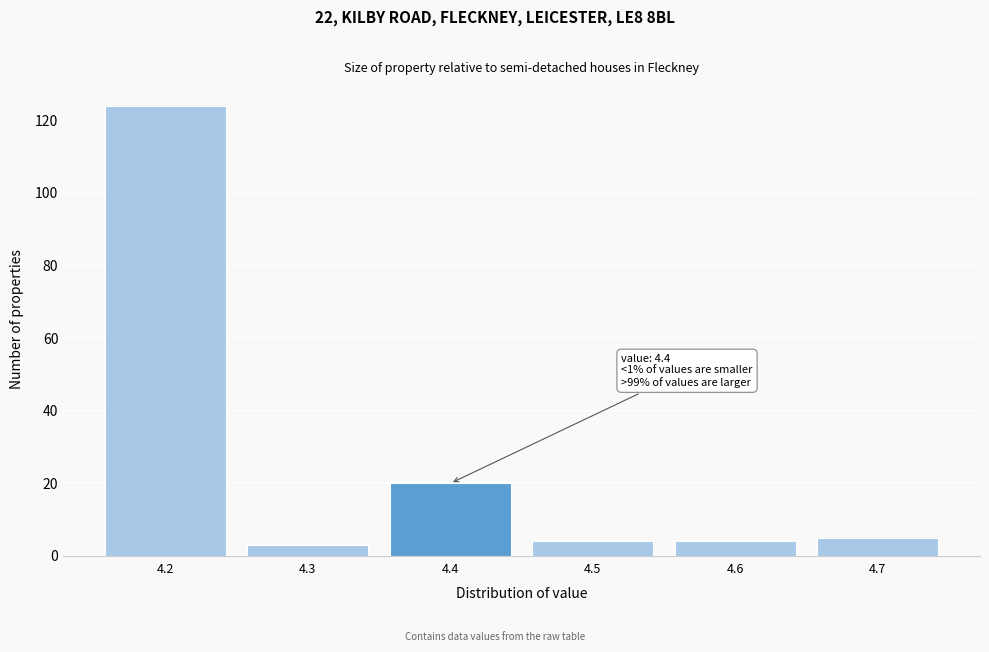

Reading right to left, transcribe all the data shown in this chart.

5	4	4	20	3	124